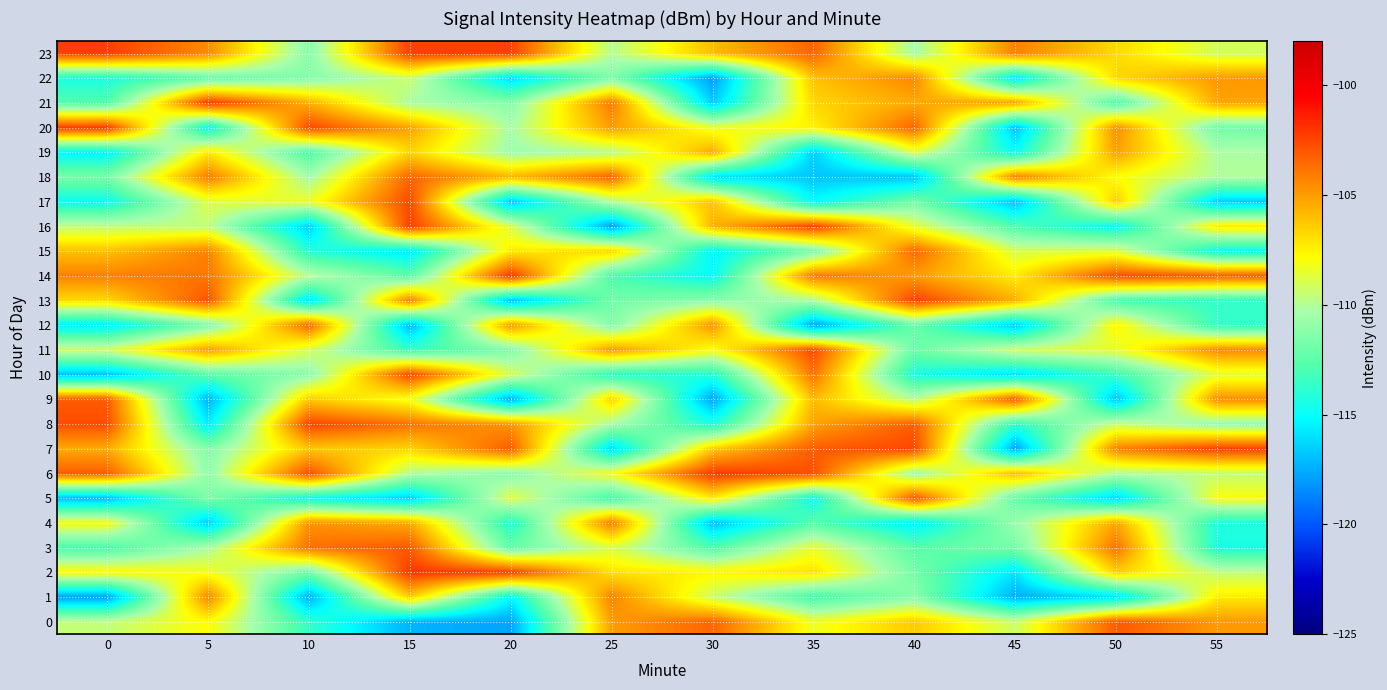

Reading right to left, extract all data points from this chart.

0: 55=-104.9	50=-103.0	45=-109.3	40=-106.3	35=-108.3	30=-103.4	25=-105.0	20=-117.7	15=-117.3	10=-113.7	5=-107.8	0=-109.6
1: 55=-107.3	50=-116.0	45=-117.5	40=-111.2	35=-113.2	30=-109.3	25=-104.2	20=-115.2	15=-106.3	10=-117.5	5=-104.3	0=-118.0
2: 55=-109.6	50=-106.5	45=-115.8	40=-111.8	35=-107.0	30=-107.6	25=-107.0	20=-102.3	15=-102.0	10=-111.9	5=-108.2	0=-107.6
3: 55=-114.4	50=-103.8	45=-111.7	40=-112.6	35=-108.5	30=-112.9	25=-108.9	20=-112.3	15=-103.1	10=-103.8	5=-110.2	0=-113.0
4: 55=-114.3	50=-105.3	45=-110.8	40=-115.6	35=-112.6	30=-117.1	25=-104.0	20=-114.2	15=-105.4	10=-104.7	5=-116.7	0=-108.0
5: 55=-107.9	50=-116.3	45=-112.2	40=-102.9	35=-114.8	30=-107.2	25=-113.2	20=-108.7	15=-116.5	10=-114.8	5=-111.5	0=-117.2
6: 55=-109.5	50=-110.0	45=-105.9	40=-110.6	35=-102.8	30=-102.1	25=-108.1	20=-111.2	15=-110.0	10=-102.7	5=-111.0	0=-103.2
7: 55=-102.3	50=-104.2	45=-117.8	40=-102.5	35=-103.2	30=-106.3	25=-116.2	20=-103.1	15=-106.6	10=-106.2	5=-111.4	0=-105.4
8: 55=-110.9	50=-109.4	45=-113.7	40=-103.2	35=-105.2	30=-114.3	25=-110.3	20=-104.8	15=-103.8	10=-102.4	5=-115.6	0=-102.7
9: 55=-104.5	50=-116.9	45=-103.1	40=-109.8	35=-105.9	30=-117.7	25=-106.5	20=-117.5	15=-108.2	10=-106.3	5=-117.4	0=-103.1
10: 55=-108.6	50=-113.4	45=-116.0	40=-114.4	35=-103.8	30=-114.1	25=-113.9	20=-109.0	15=-102.5	10=-111.1	5=-112.5	0=-116.9
11: 55=-104.4	50=-108.5	45=-109.2	40=-112.1	35=-102.7	30=-108.0	25=-104.9	20=-111.4	15=-113.4	10=-109.0	5=-105.0	0=-109.1
12: 55=-113.6	50=-107.6	45=-116.7	40=-112.2	35=-117.8	30=-104.7	25=-111.4	20=-104.8	15=-117.3	10=-103.4	5=-111.5	0=-115.7
13: 55=-113.7	50=-113.1	45=-105.6	40=-102.4	35=-110.2	30=-111.1	25=-111.9	20=-117.0	15=-104.2	10=-116.0	5=-102.9	0=-106.8
14: 55=-103.2	50=-102.7	45=-107.3	40=-105.0	35=-103.9	30=-115.1	25=-112.9	20=-102.1	15=-112.5	10=-109.8	5=-103.9	0=-104.2
15: 55=-114.9	50=-108.7	45=-109.0	40=-103.4	35=-111.7	30=-115.3	25=-106.6	20=-107.3	15=-115.7	10=-114.0	5=-104.2	0=-106.0
16: 55=-107.2	50=-115.0	45=-112.9	40=-108.6	35=-102.3	30=-105.6	25=-117.9	20=-108.9	15=-102.3	10=-116.6	5=-109.6	0=-109.6
17: 55=-116.6	50=-106.4	45=-117.0	40=-111.8	35=-115.2	30=-106.1	25=-110.0	20=-116.8	15=-102.6	10=-108.4	5=-108.8	0=-114.9
18: 55=-110.1	50=-107.9	45=-104.1	40=-116.9	35=-116.8	30=-116.0	25=-103.4	20=-105.7	15=-103.4	10=-110.4	5=-104.0	0=-111.7
19: 55=-110.2	50=-105.1	45=-114.8	40=-108.7	35=-116.5	30=-105.4	25=-109.9	20=-110.6	15=-106.6	10=-112.9	5=-107.2	0=-115.4
20: 55=-111.9	50=-104.6	45=-117.0	40=-103.4	35=-107.5	30=-108.4	25=-105.0	20=-110.3	15=-105.2	10=-102.6	5=-115.1	0=-102.2
21: 55=-105.3	50=-112.8	45=-105.2	40=-105.4	35=-106.7	30=-116.6	25=-104.0	20=-111.2	15=-110.2	10=-105.5	5=-102.1	0=-112.8
22: 55=-104.9	50=-106.7	45=-115.8	40=-104.4	35=-106.1	30=-118.0	25=-111.5	20=-116.2	15=-109.3	10=-111.3	5=-112.2	0=-114.4
23: 55=-109.1	50=-106.8	45=-104.2	40=-110.4	35=-103.4	30=-105.9	25=-109.9	20=-102.4	15=-102.3	10=-111.2	5=-104.5	0=-102.3